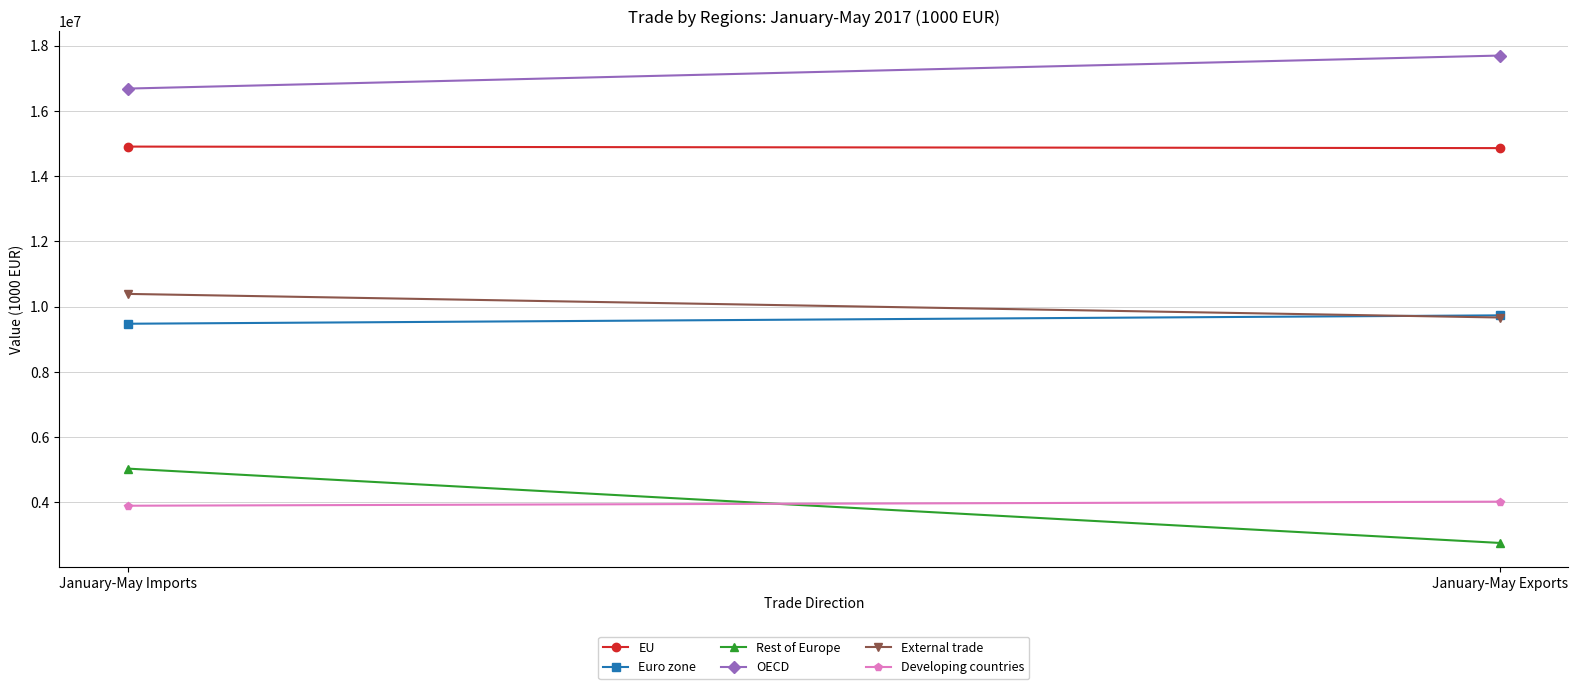

What is the difference between the maximum and minimum values in the EU series?

46653